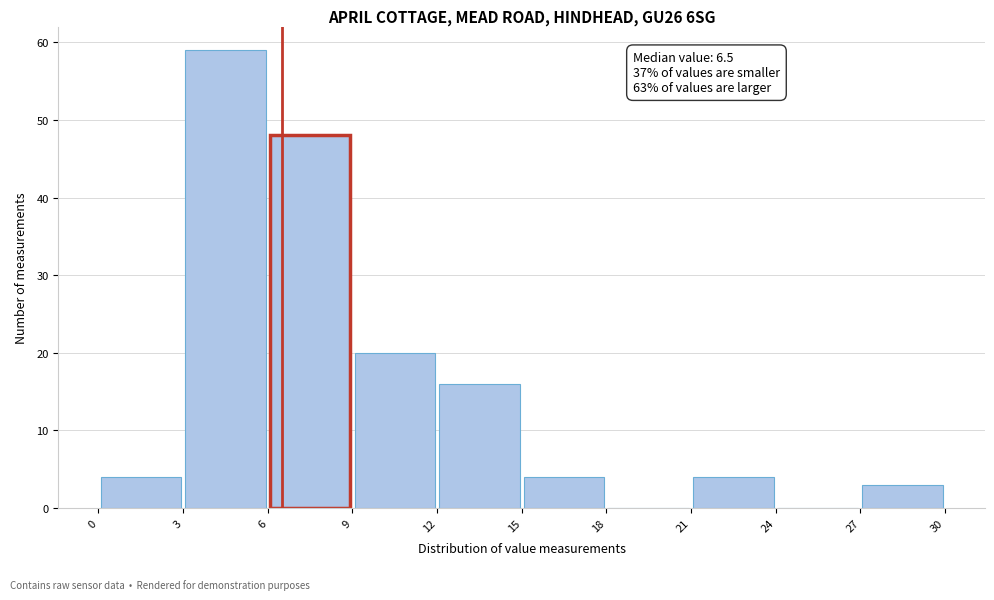

Over which range of the x-axis is the bar tallest?

3 to 6